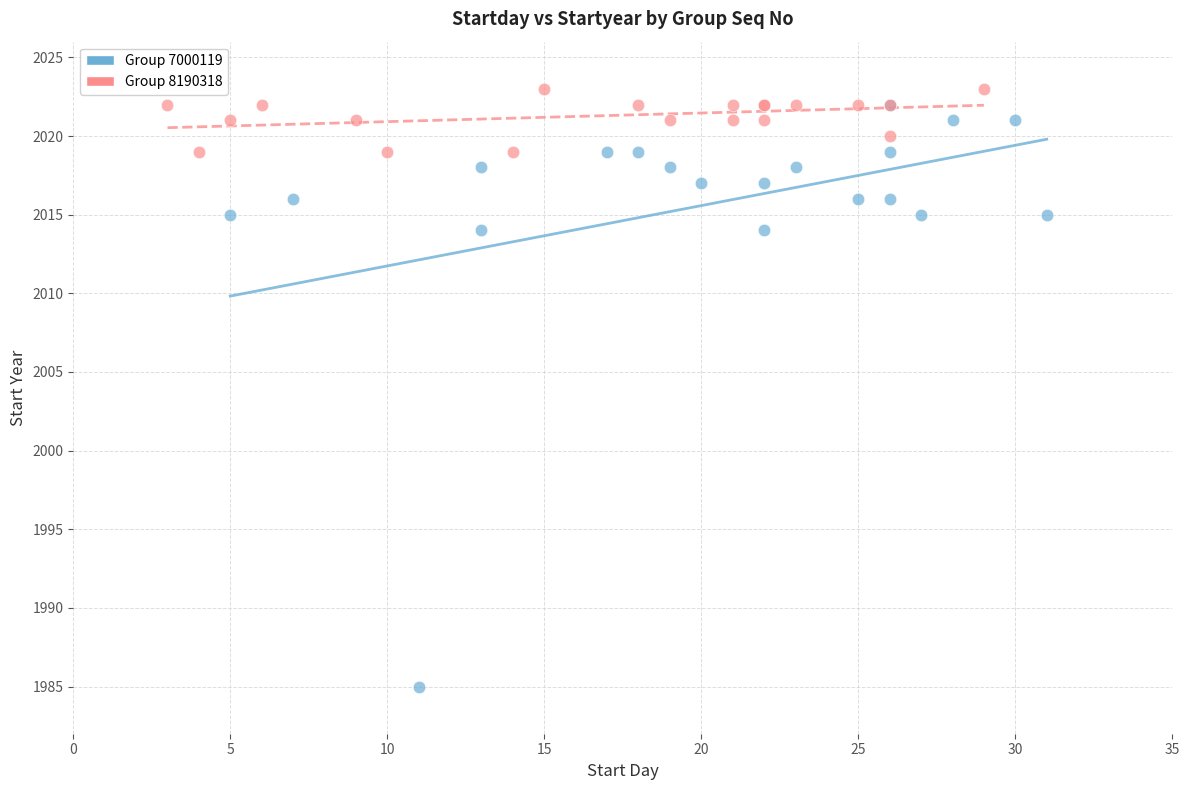

Which series has the widest spread of Y values?

Group 7000119